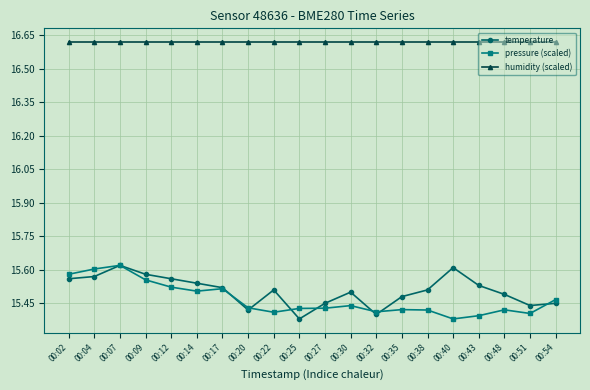

True or false: humidity (scaled) and temperature intersect in this chart.

False